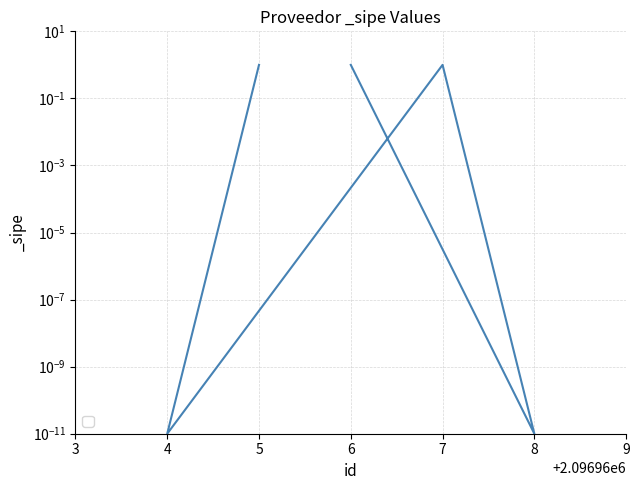

List the labels in order of value, smallest first.

8, 4, 6, 7, 5